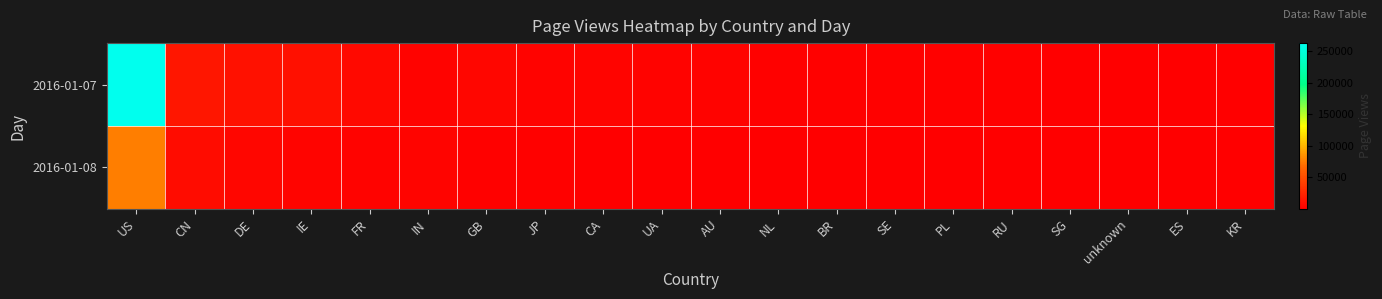

Which has a higher value, KR or IN?

IN